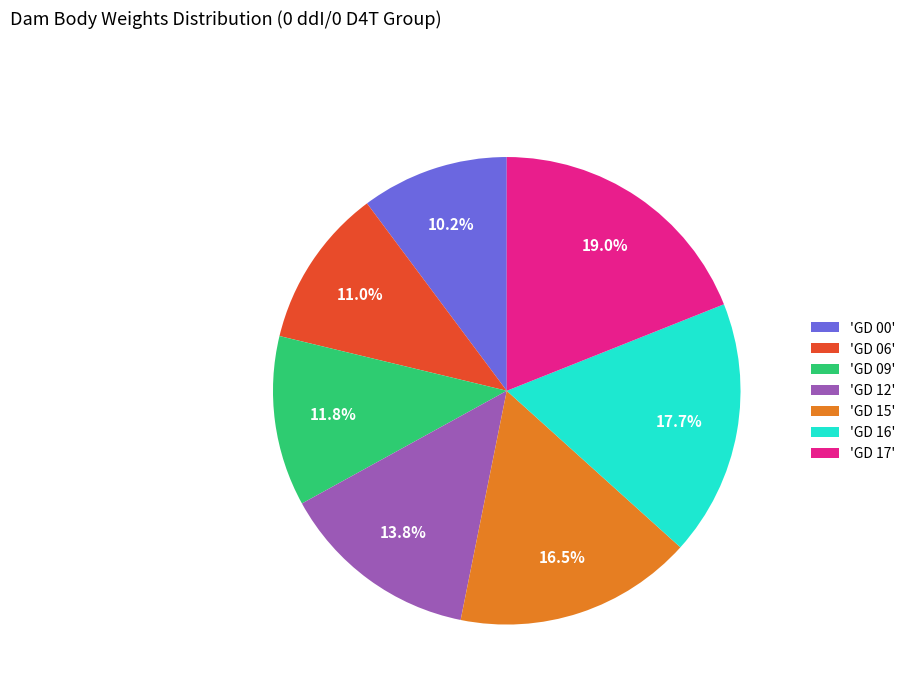

Rank the categories by value from lowest to highest.

'GD 00', 'GD 06', 'GD 09', 'GD 12', 'GD 15', 'GD 16', 'GD 17'